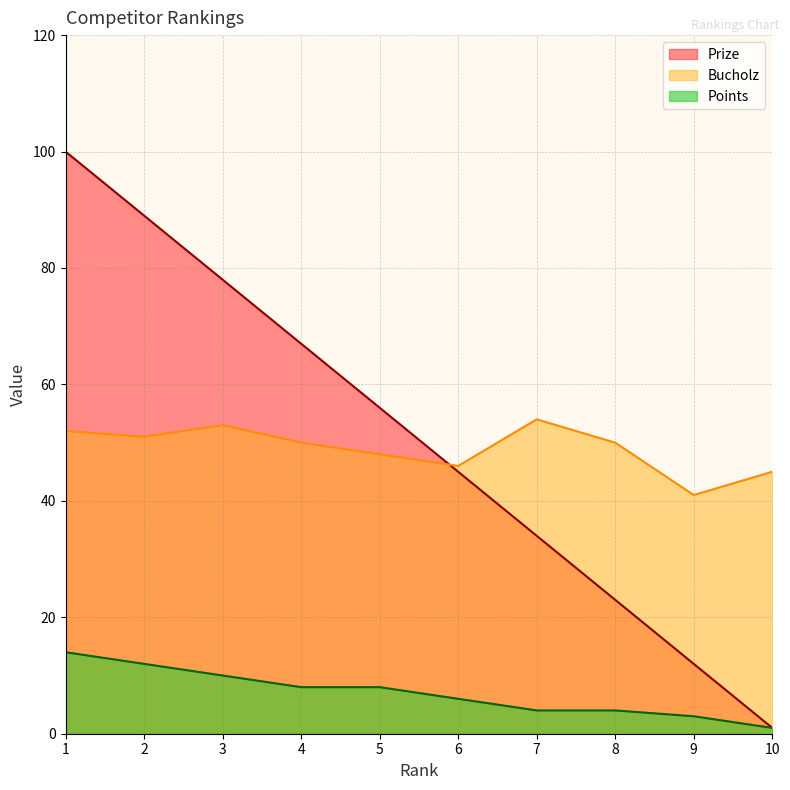

What is the smallest value displayed?

1